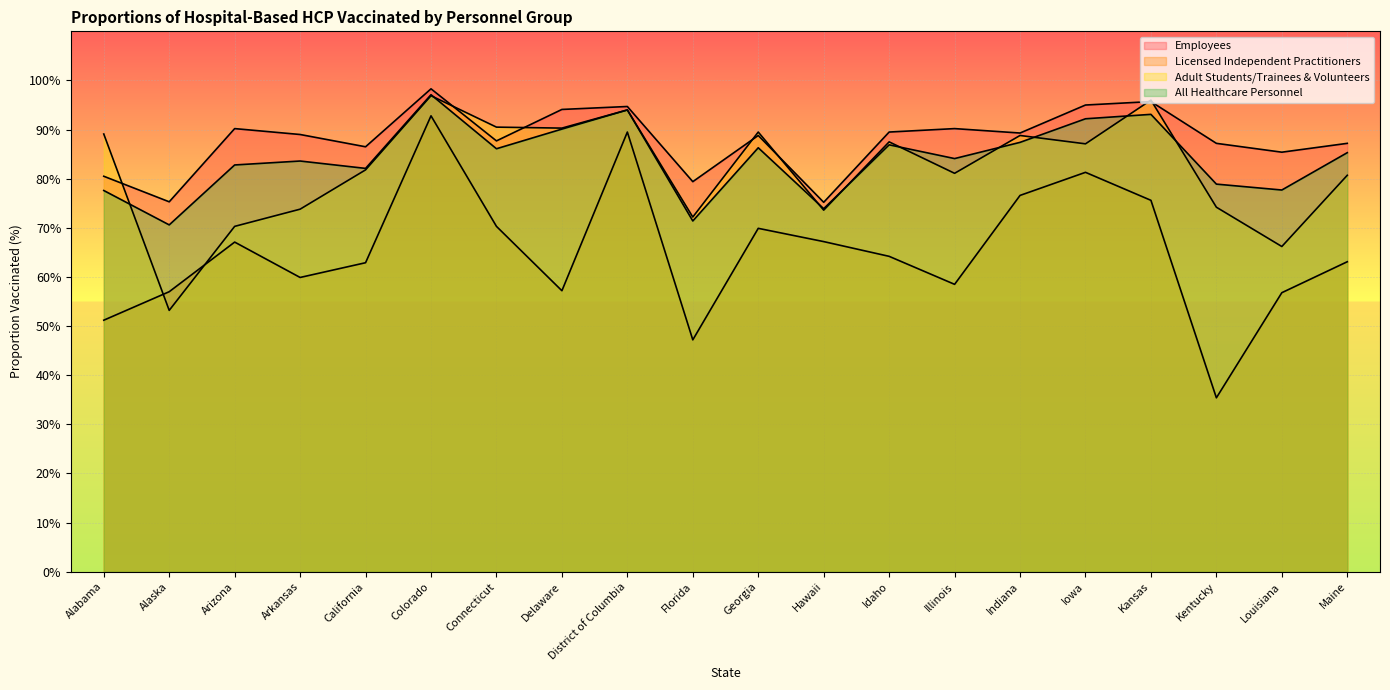

Read the Licensed Independent Practitioners value at Kentucky.

35.4